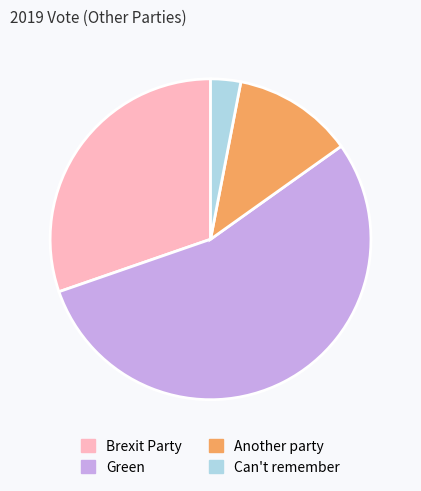

What is the smallest slice in the pie chart?

Can't remember